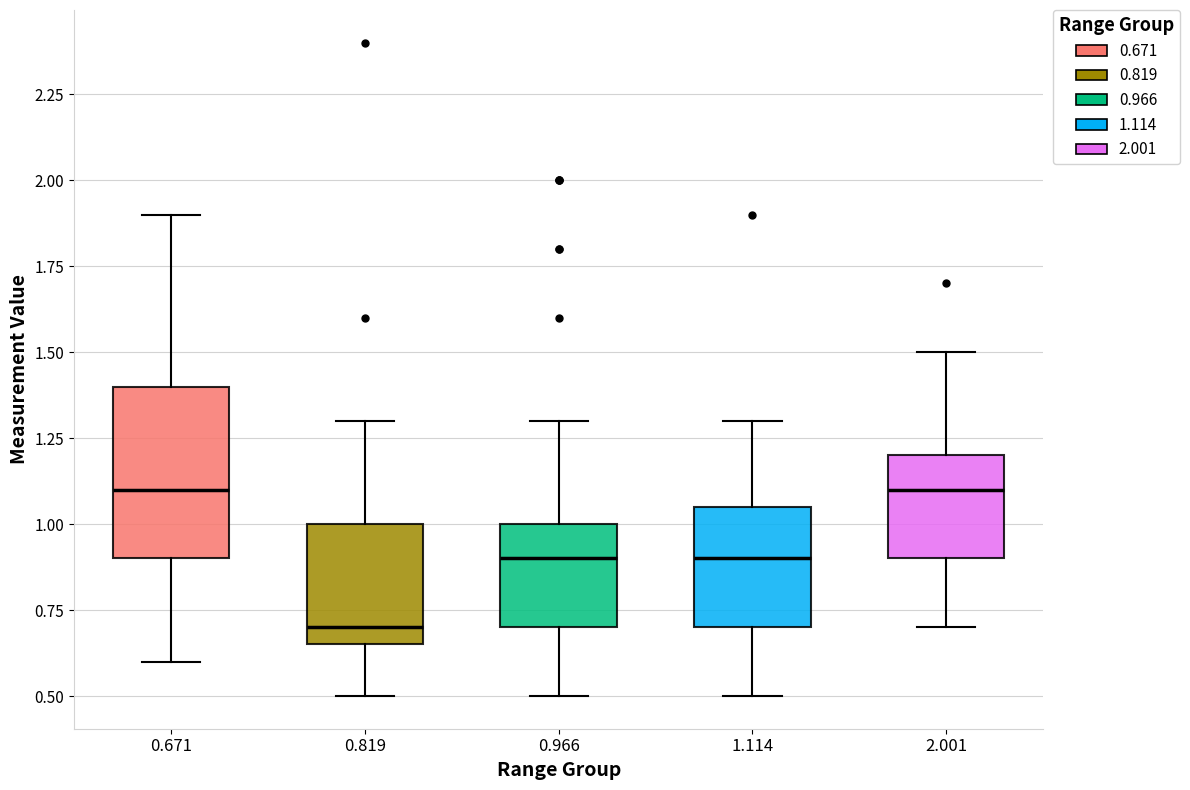

Which box's median line is the lowest?

0.819